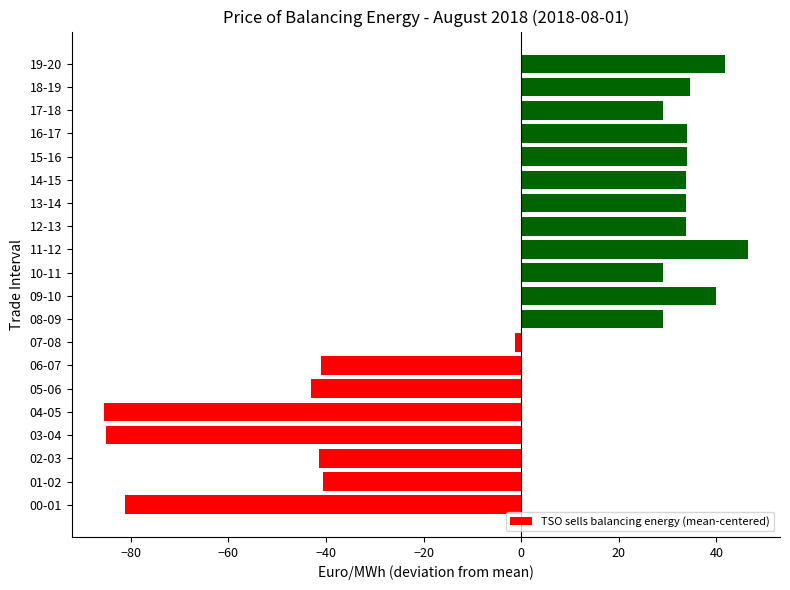

Where is the data nearest to the value -19?

07-08